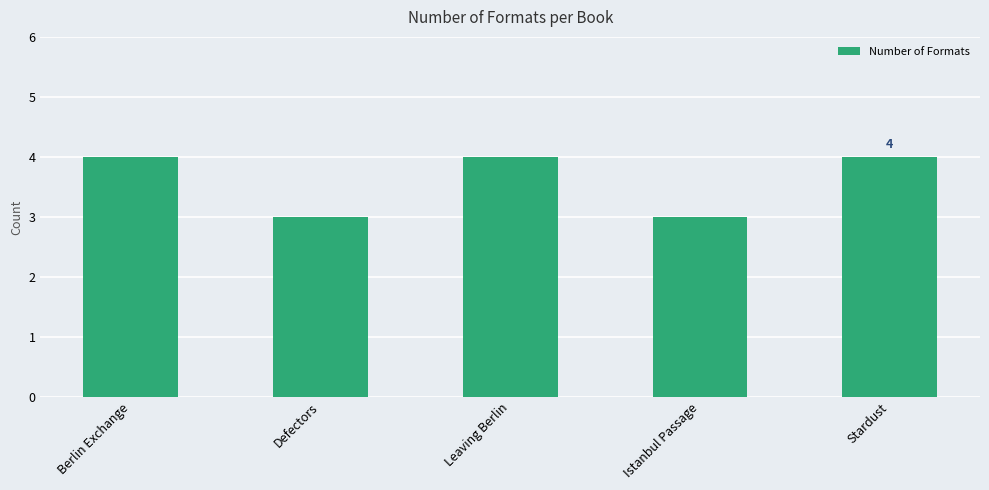

What is the maximum value shown in the chart?

4